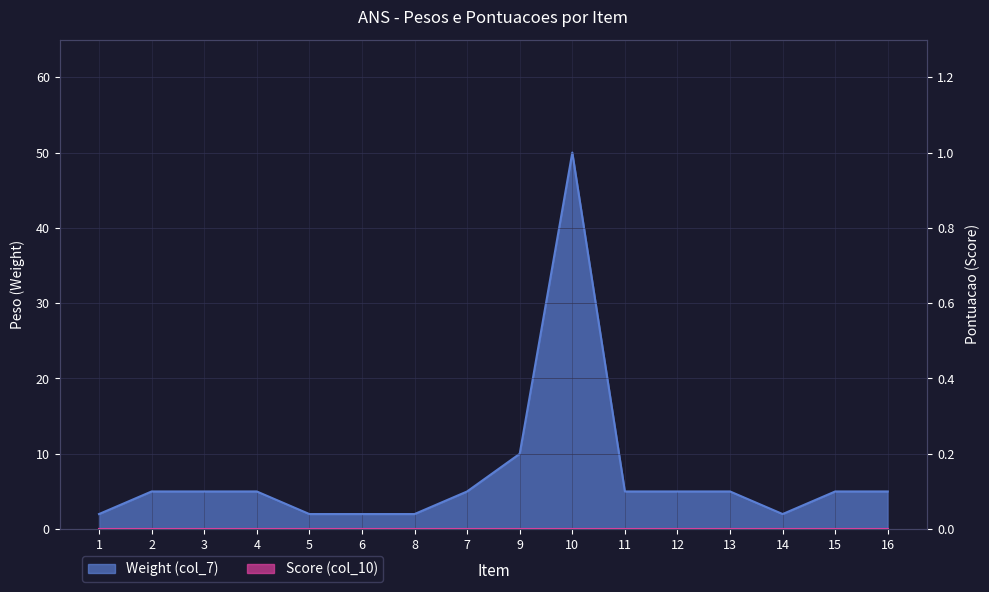

Which label corresponds to the smallest value in the chart?

1